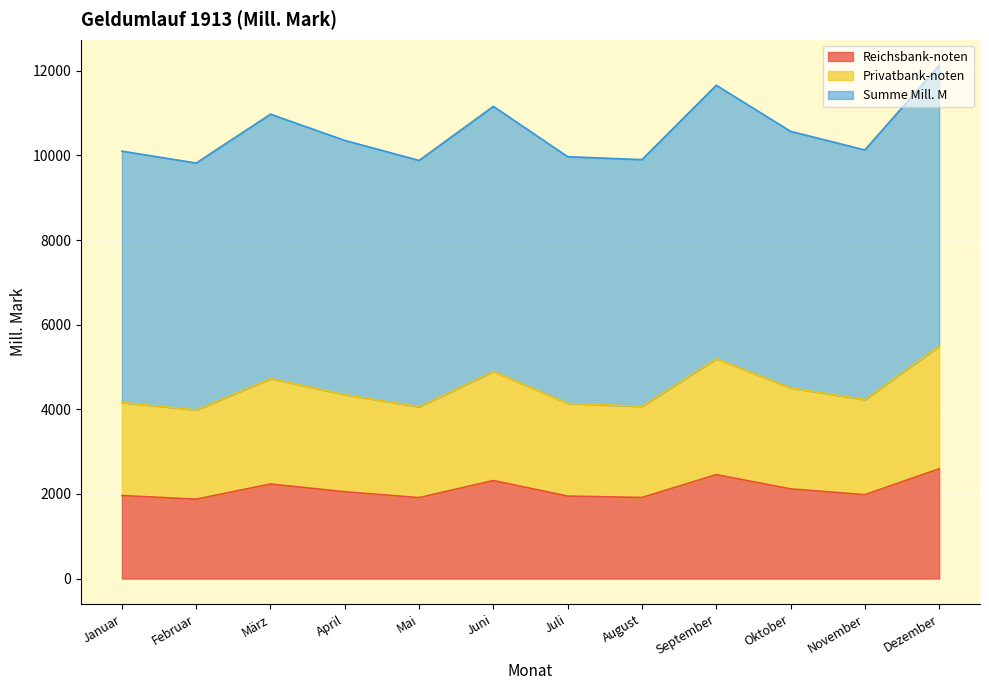

What is the minimum value shown in the chart?

1876.0